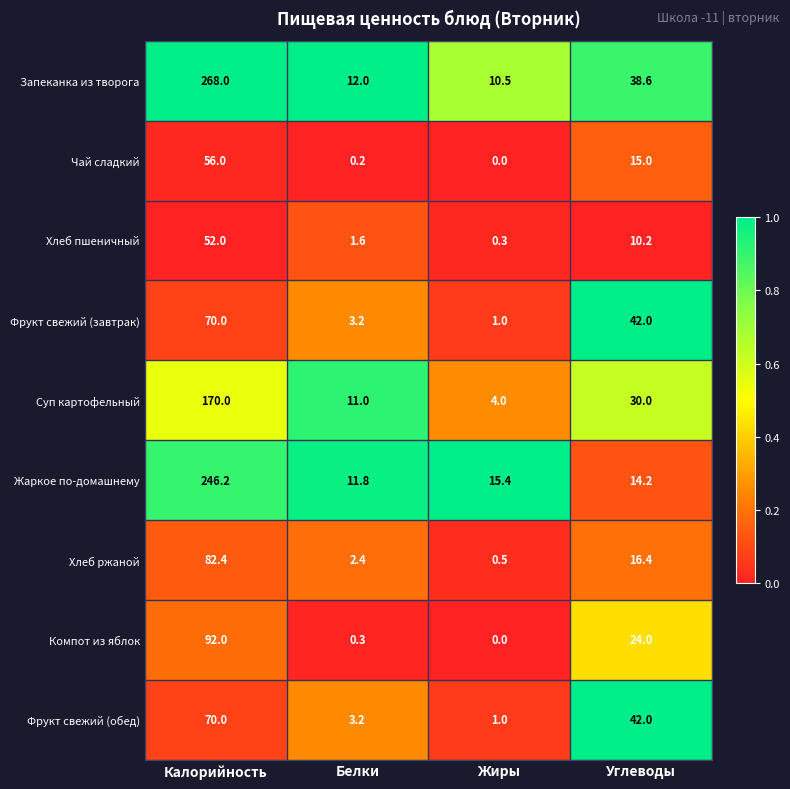

What is the sum of all Фрукт свежий (завтрак) values?

116.2